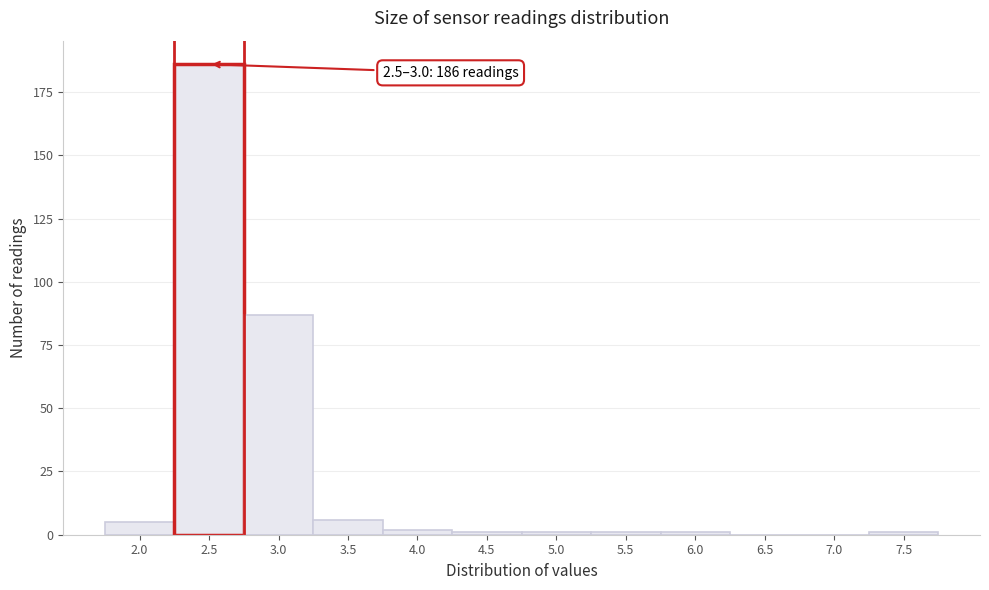

What is the maximum value shown in the chart?

186